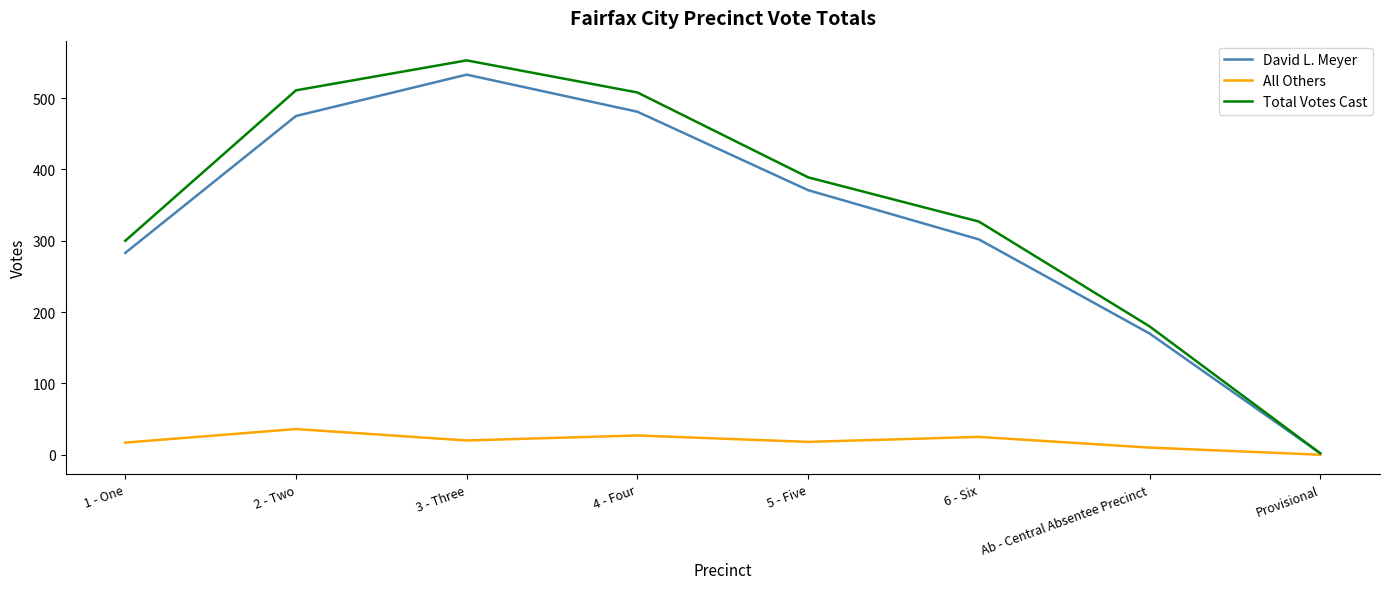

The value of David L. Meyer at 2 - Two is 475. True or false?

True